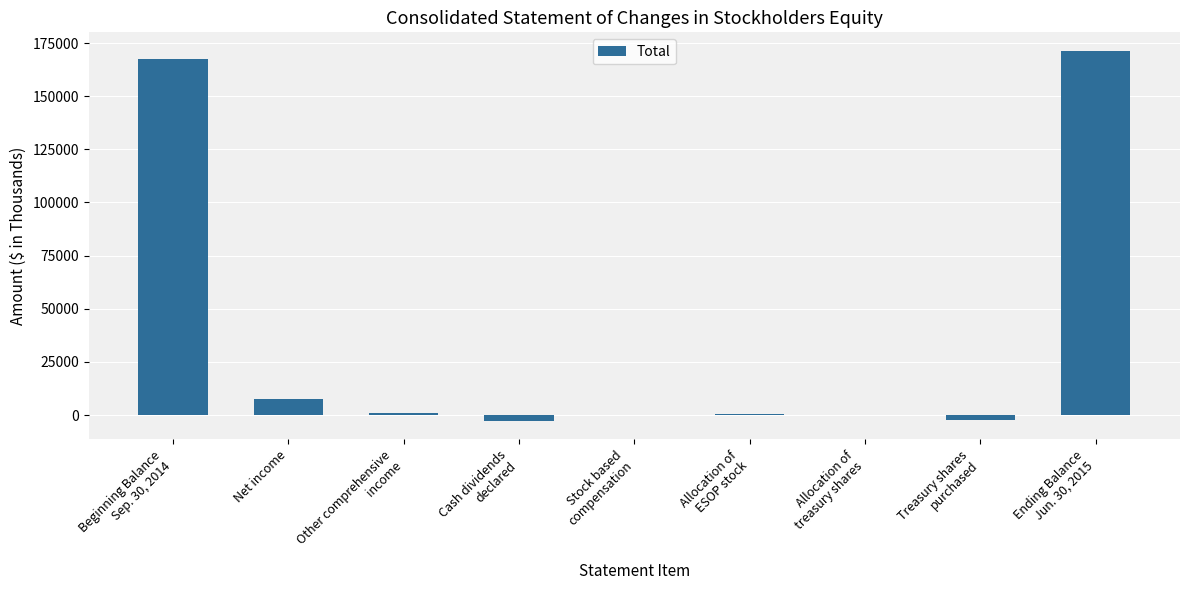

What is the change in value from Net income to Allocation of
ESOP stock?

-7070